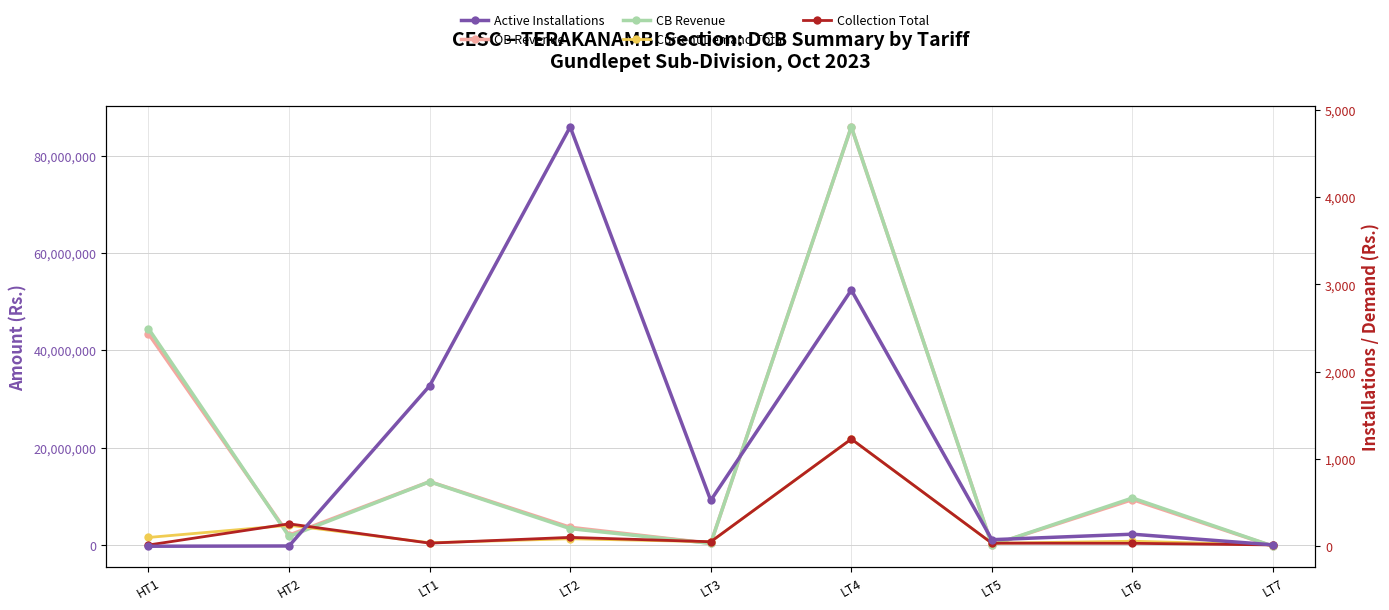

What is the average value of the Collection Total series?

3276663.1